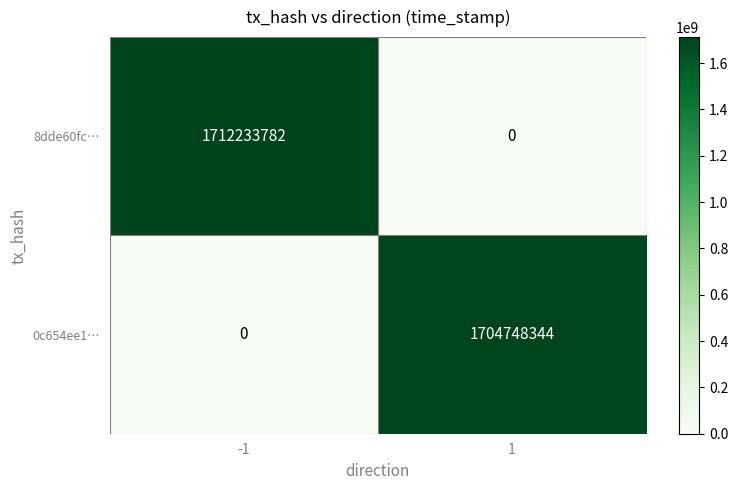

The 8dde60fc… series shows 1712233782 at -1. True or false?

True